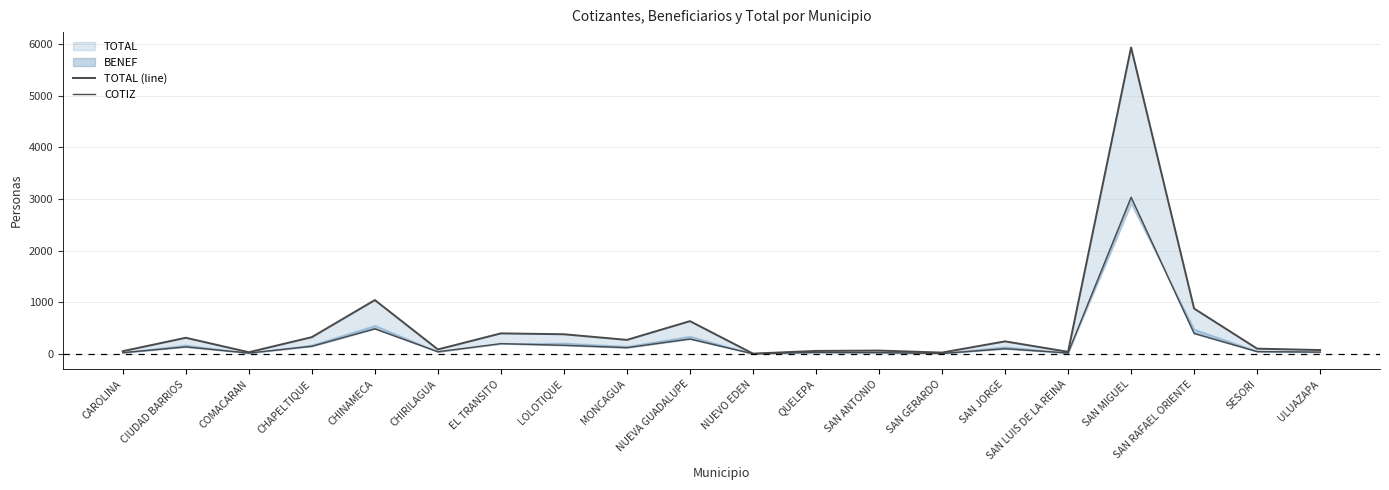

What is the difference between the TOTAL (line) values at QUELEPA and MONCAGUA?

214